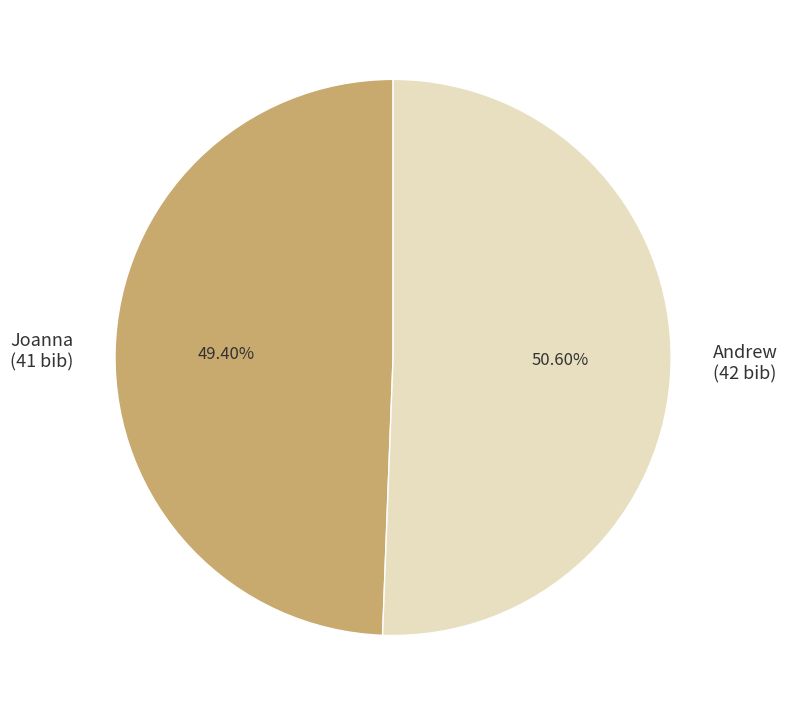

To the nearest percent, what percentage of the pie is Andrew?

51%